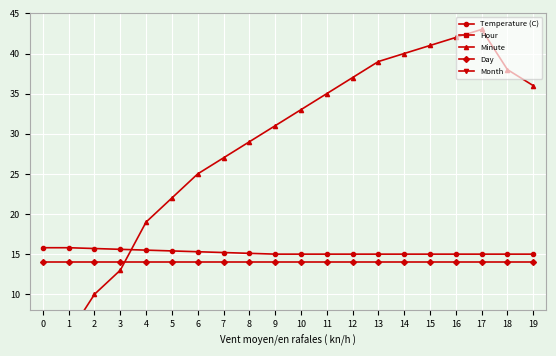

Which series has the largest range (max minus min)?

Minute